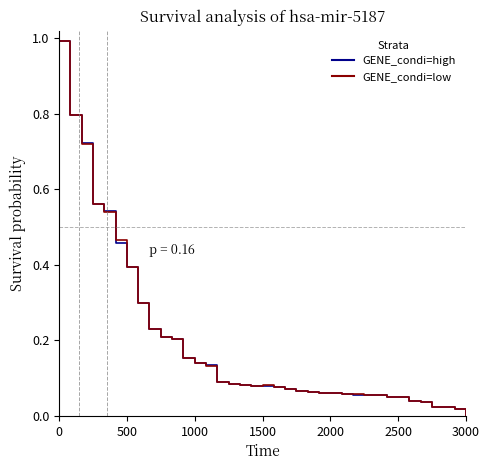

What is the greatest value displayed?

1.0